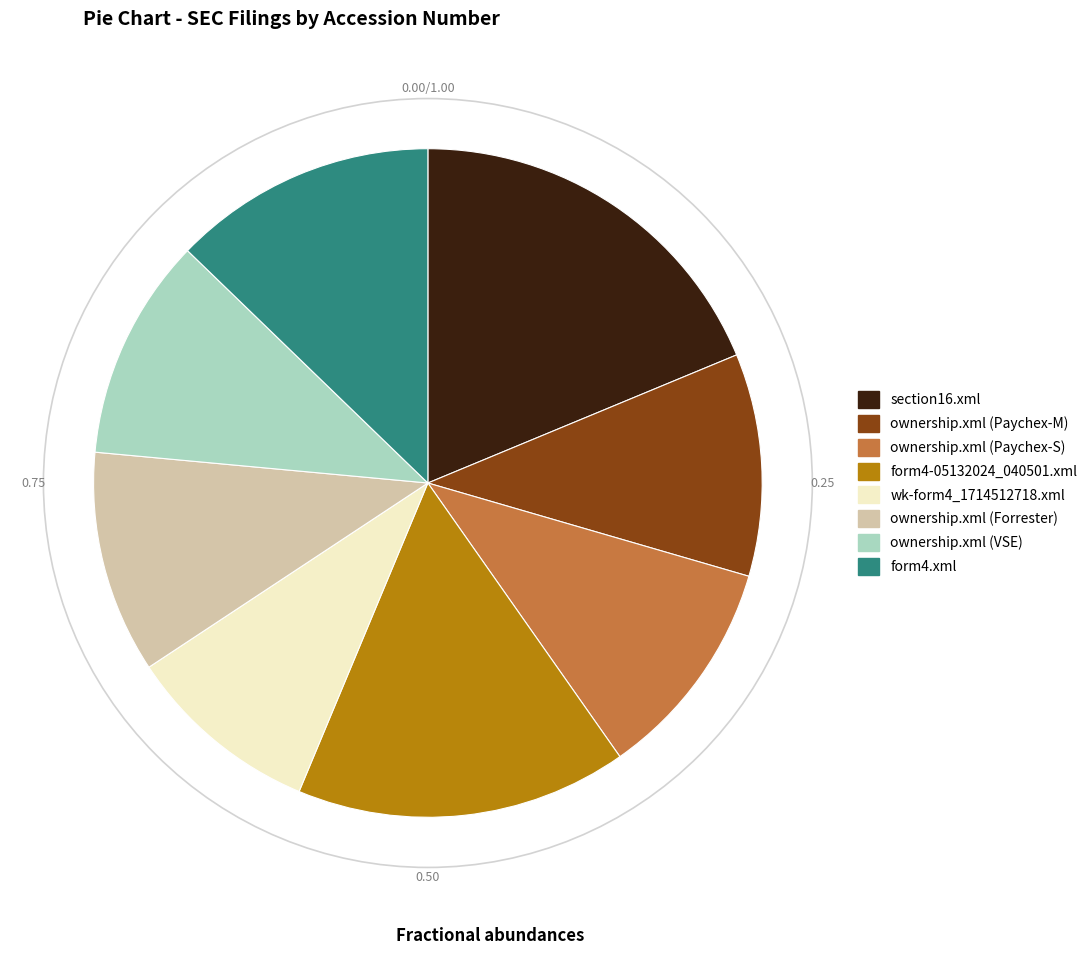

Do ownership.xml (Paychex-M) and wk-form4_1714512718.xml together represent more than half of the pie?

No